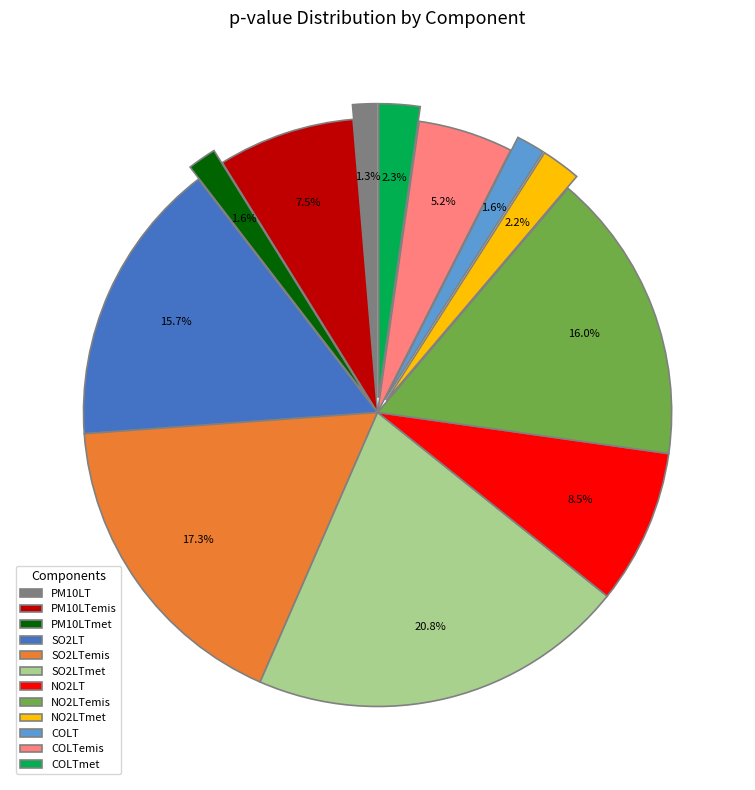

Does any single category account for the majority?

No